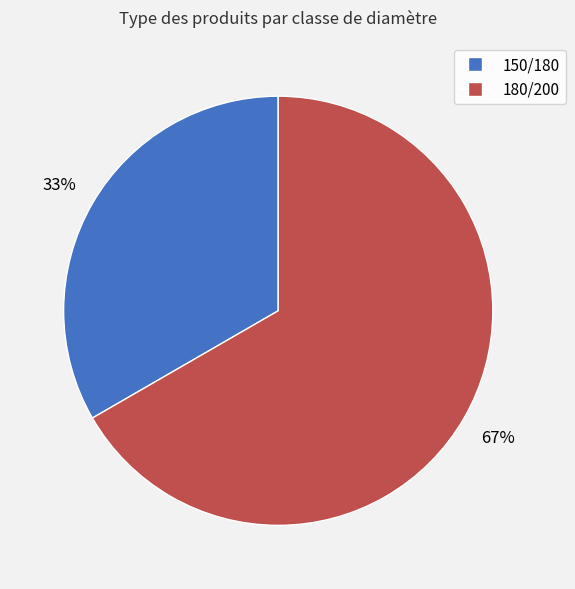

How many segments does this pie chart have?

2